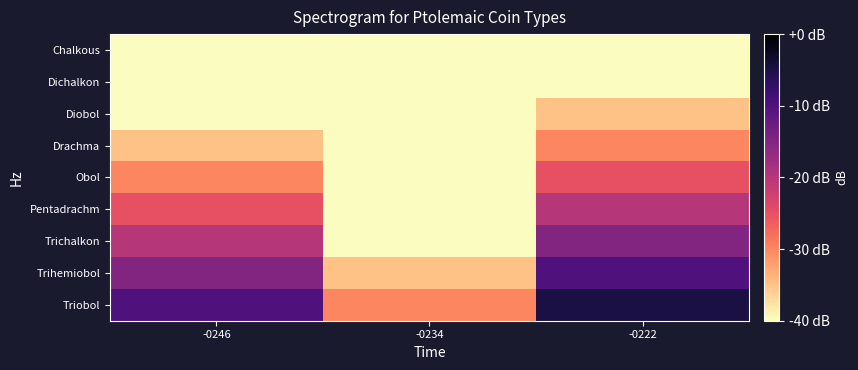

How many categories are shown in the chart?

3